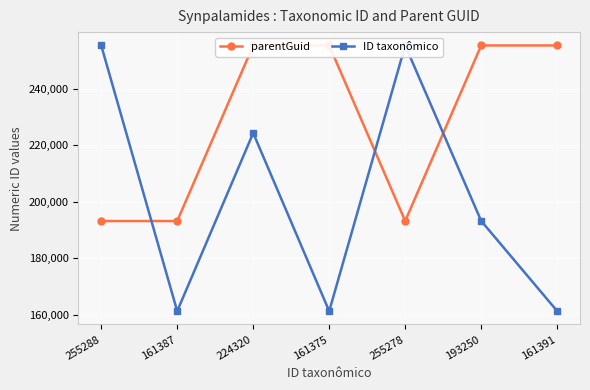

Rank the series by their average value, from highest to lowest.

parentGuid, ID taxonômico